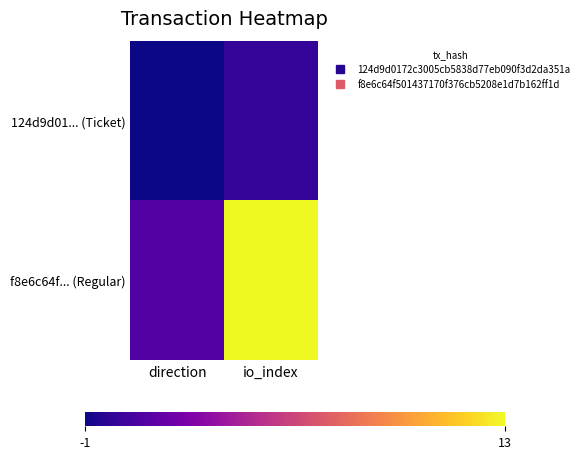

What is the smallest value displayed?

-1